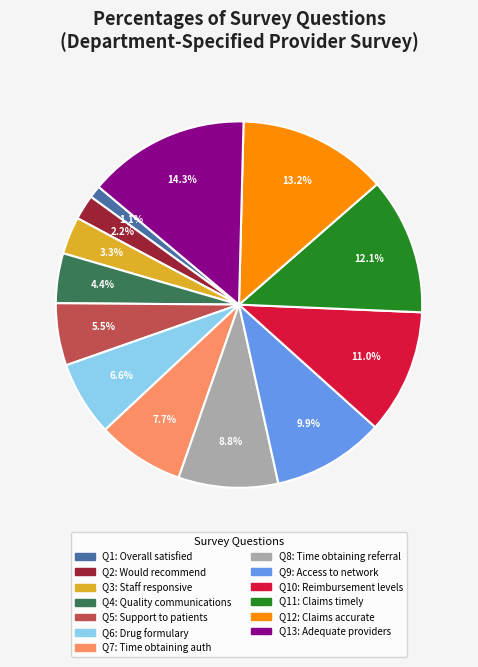

How many segments does this pie chart have?

13